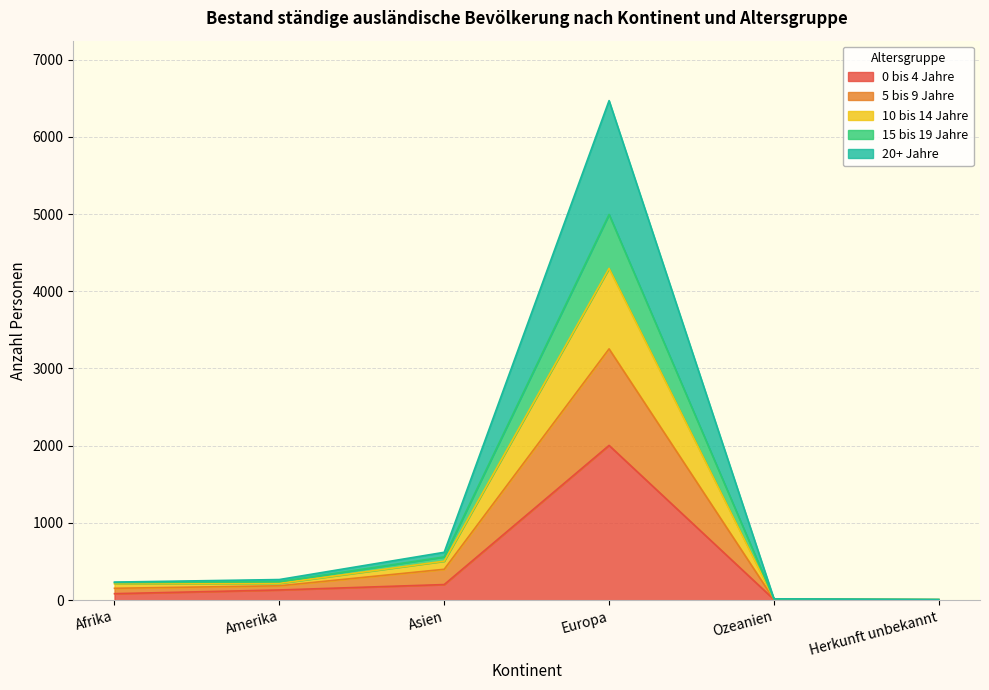

At which category is the sum across all series the highest?

Europa